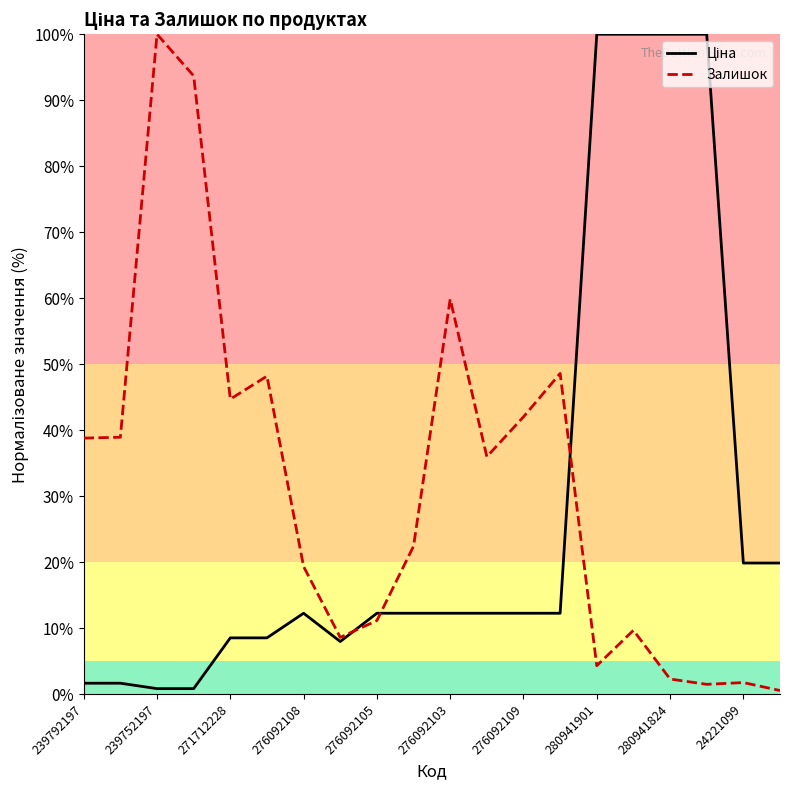

How many intersections are there between Ціна and Залишок?

3